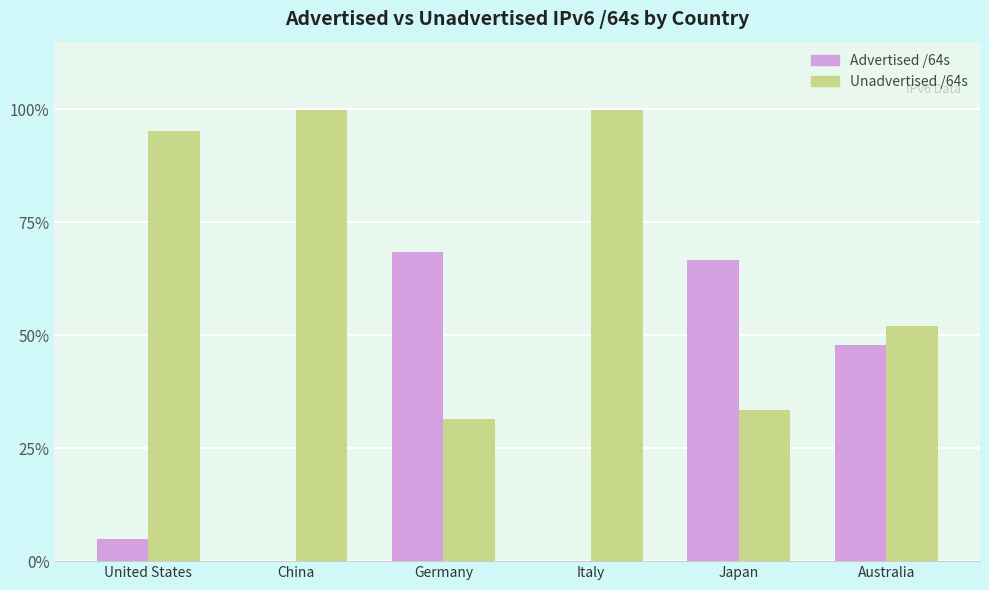

Is it true that Advertised /64s equals 66.6 at Japan?

True